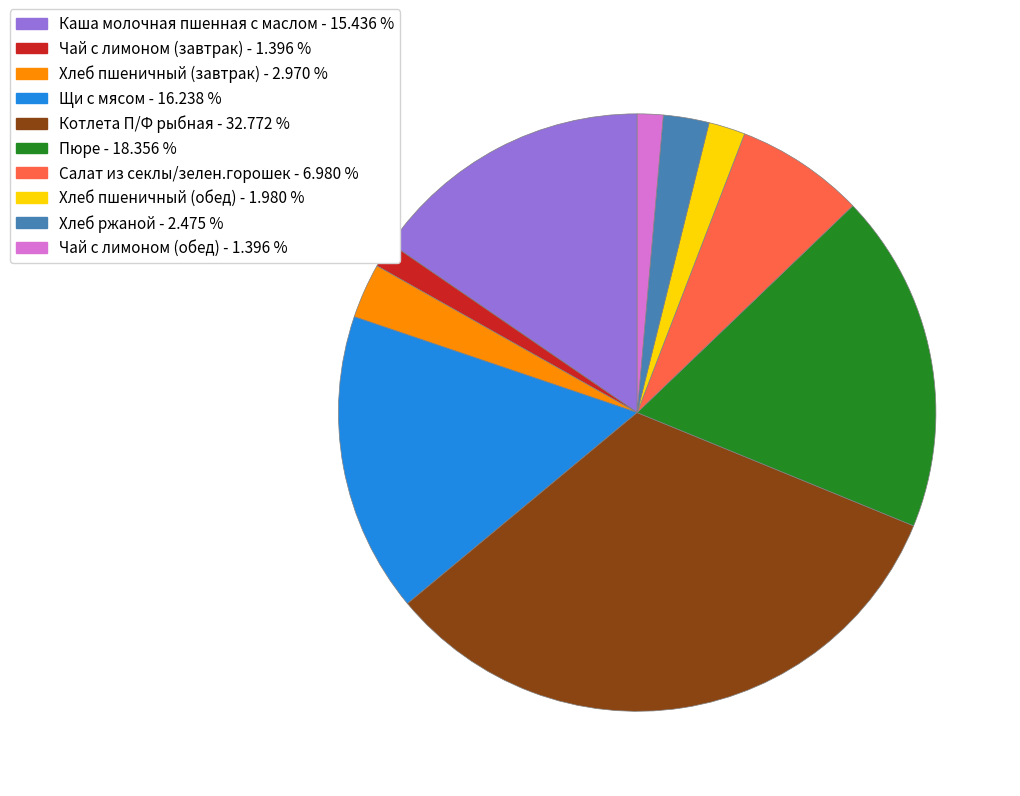

Do Каша молочная пшенная с маслом and Щи с мясом together represent more than half of the pie?

No